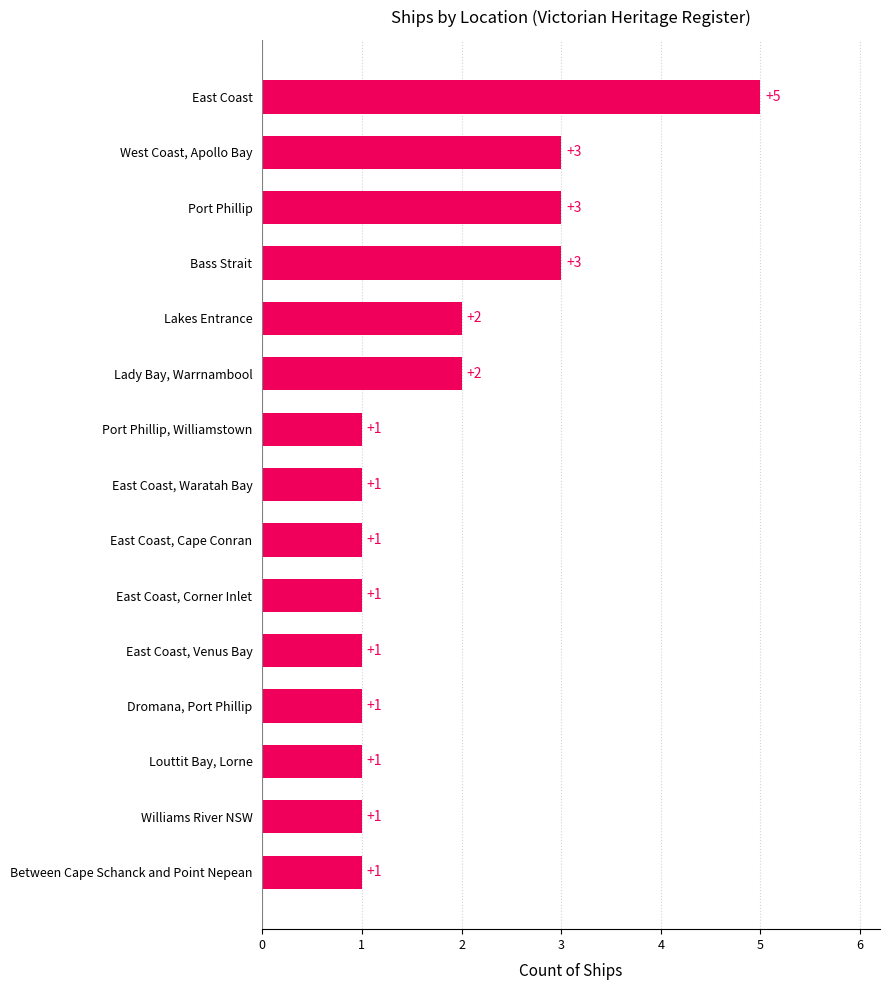

Is it true that the value at East Coast is 5?

True